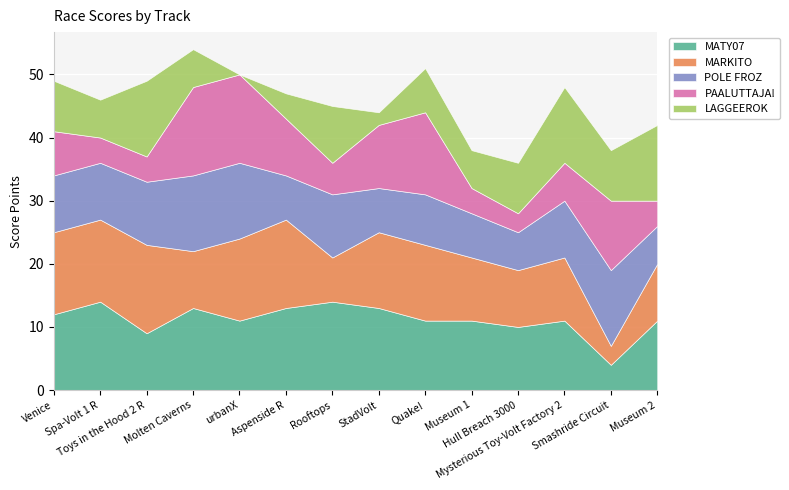

What is the sum of the LAGGEEROK values at Quake! and Mysterious Toy-Volt Factory 2?

19